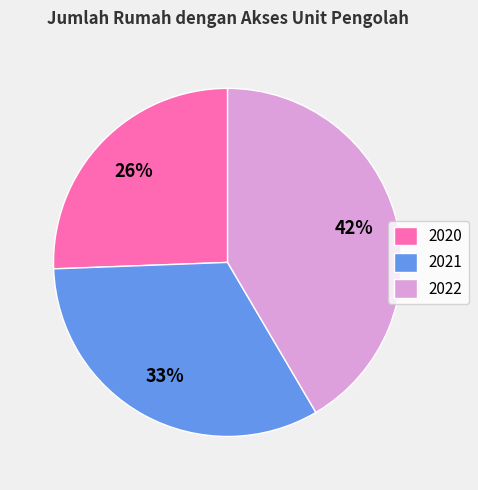

What is the smallest slice in the pie chart?

2020